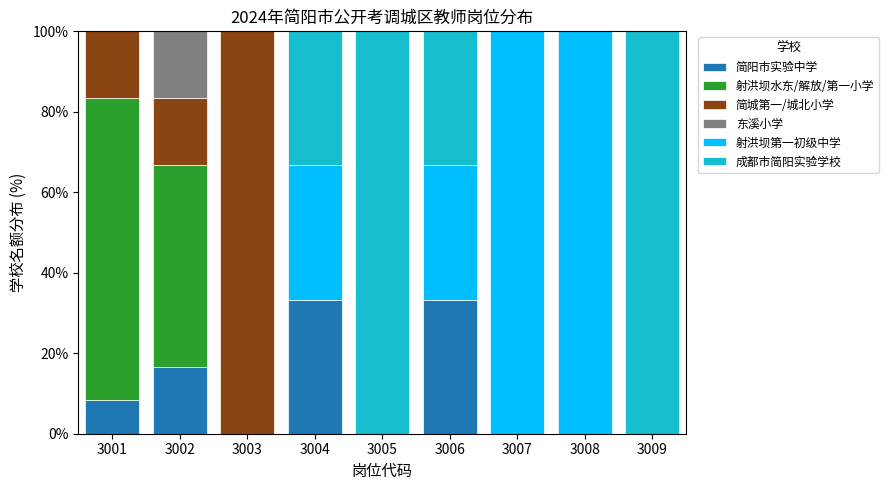

The 简阳市实验中学 series shows 15.6 at 3005. True or false?

False